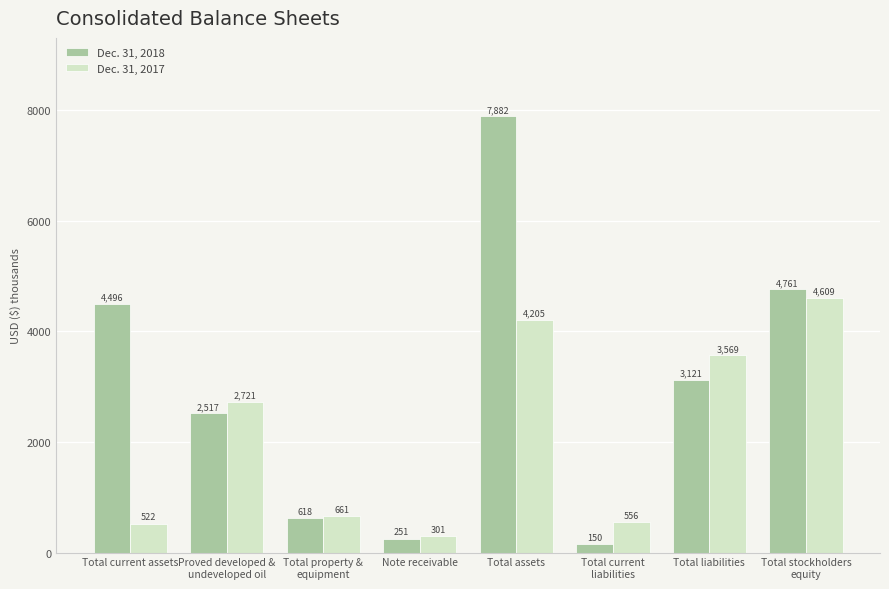

What is the sum of all Dec. 31, 2017 values?

17144